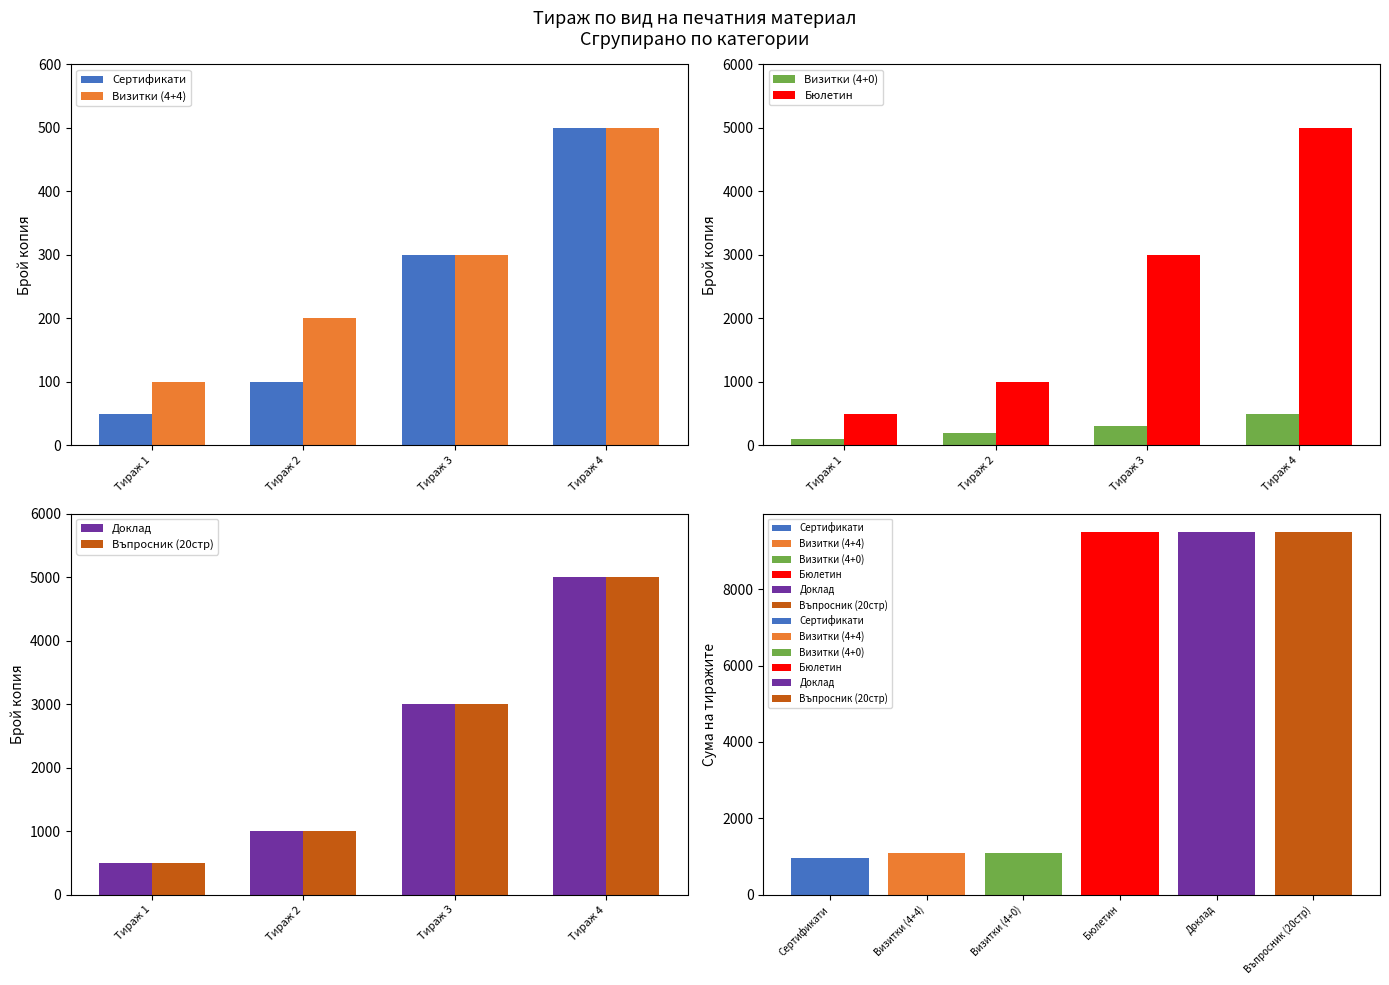

At which label is Визитки (4+0) closest to 300?

Тираж 3